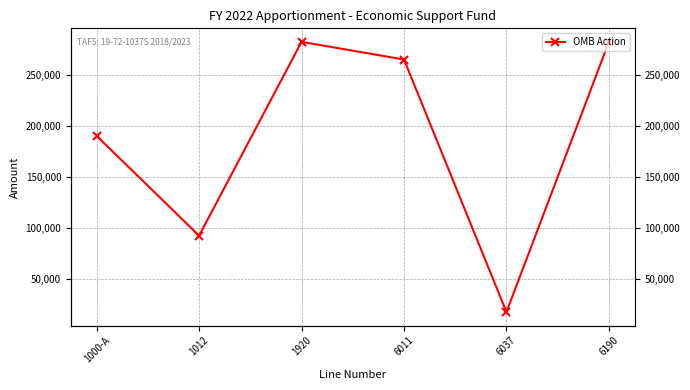

The value at 6190 is 453449. True or false?

False